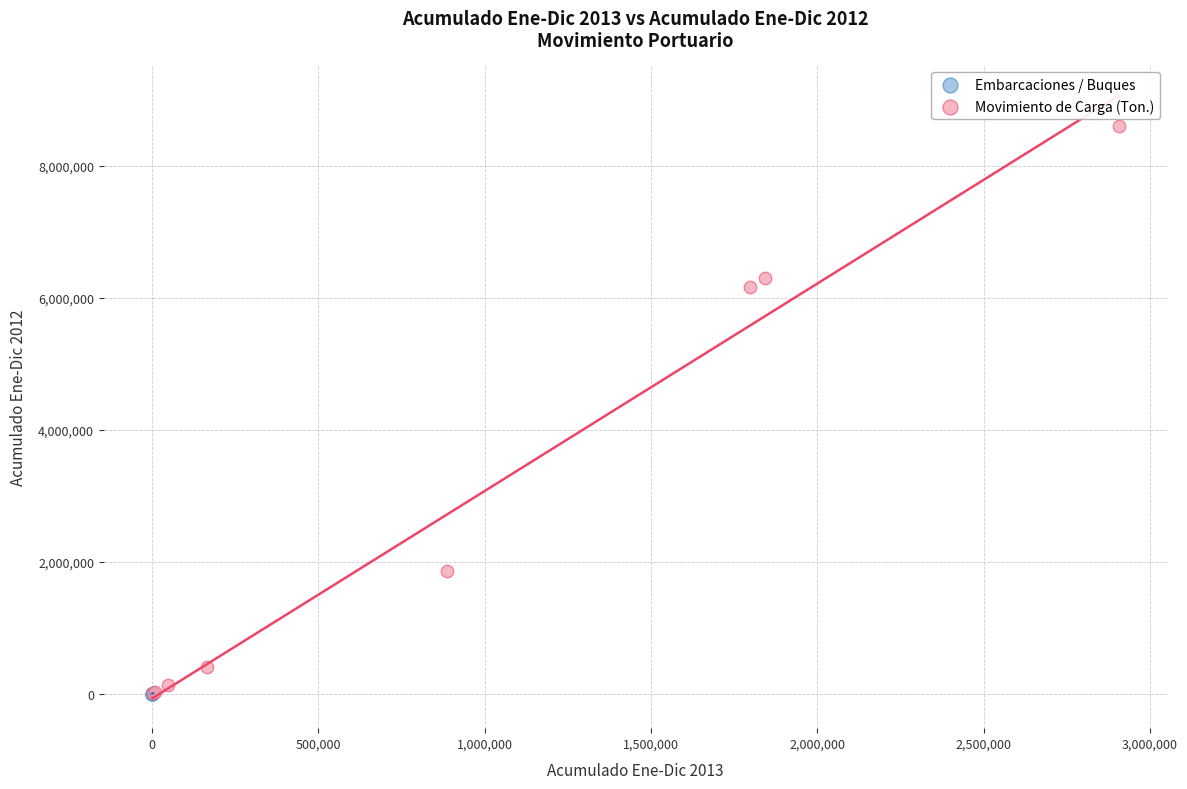

Which series has the widest spread of Y values?

Movimiento de Carga (Ton.)